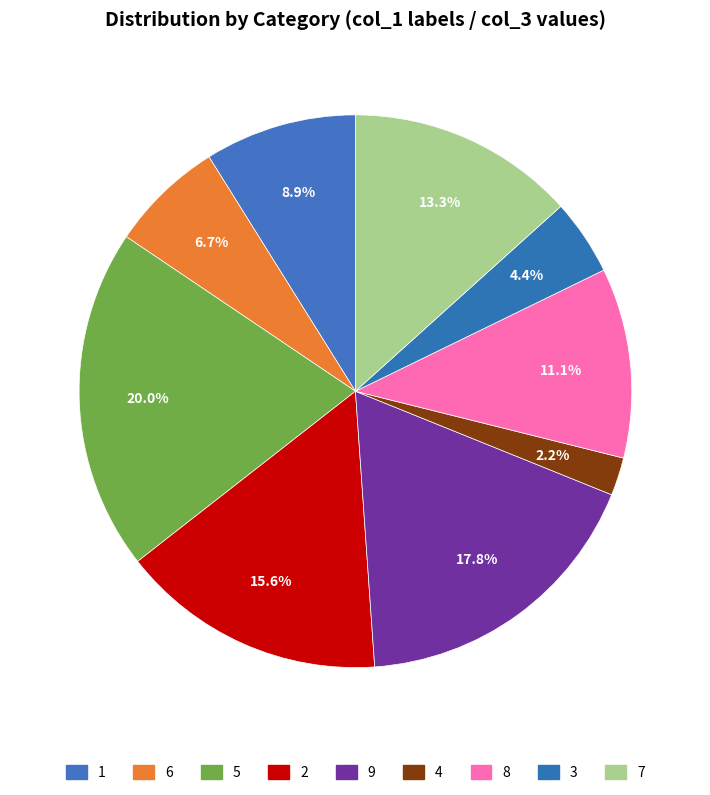

Count the number of slices in the pie.

9